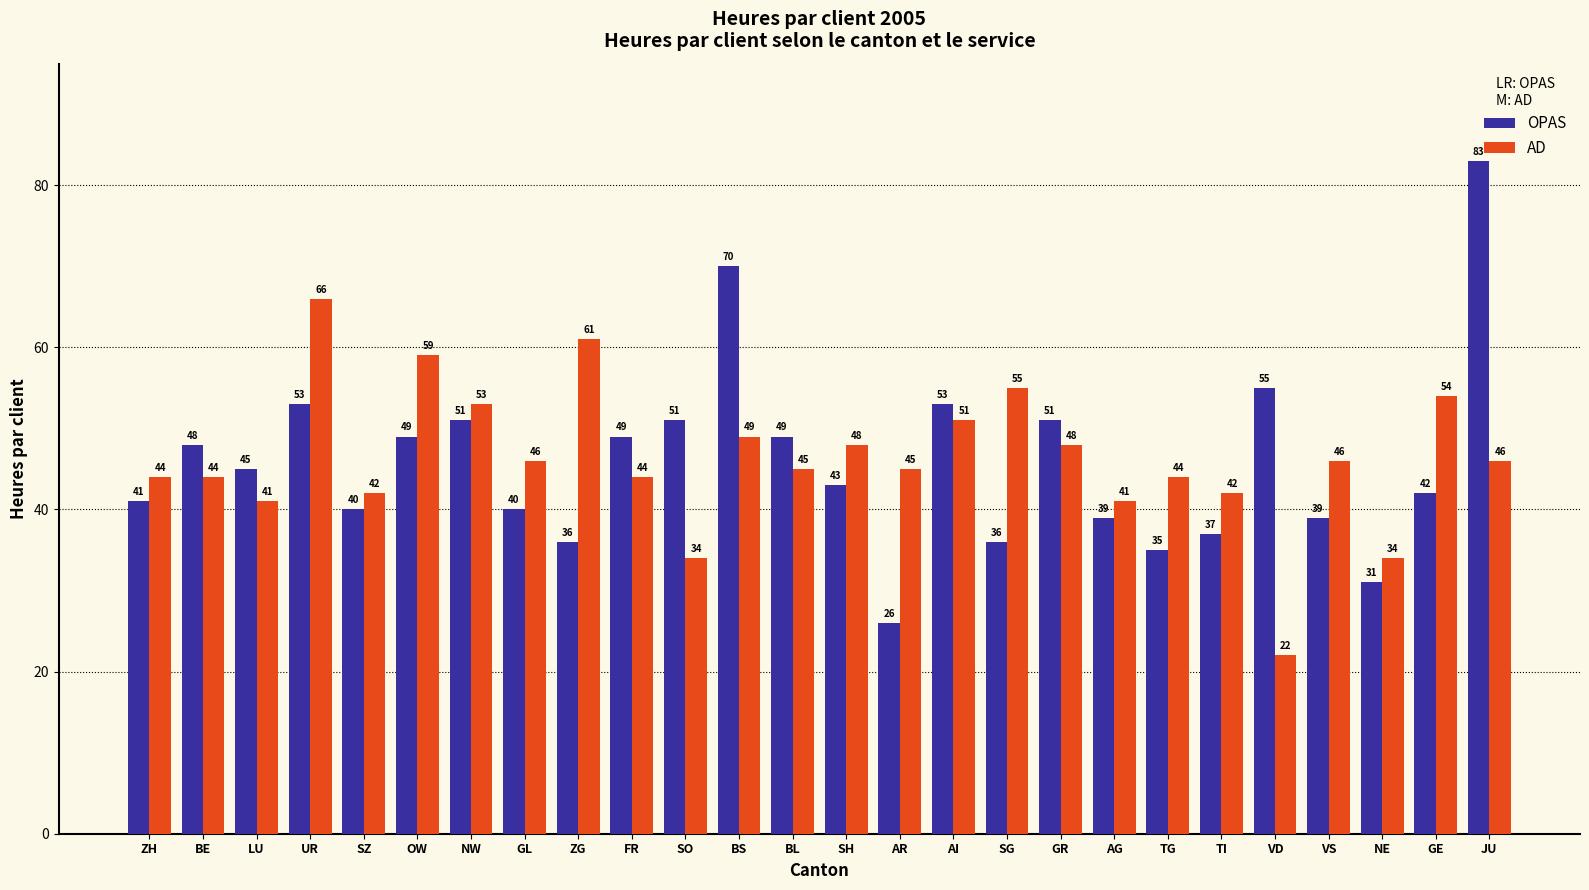

Which series changed the most between SH and VD?

AD